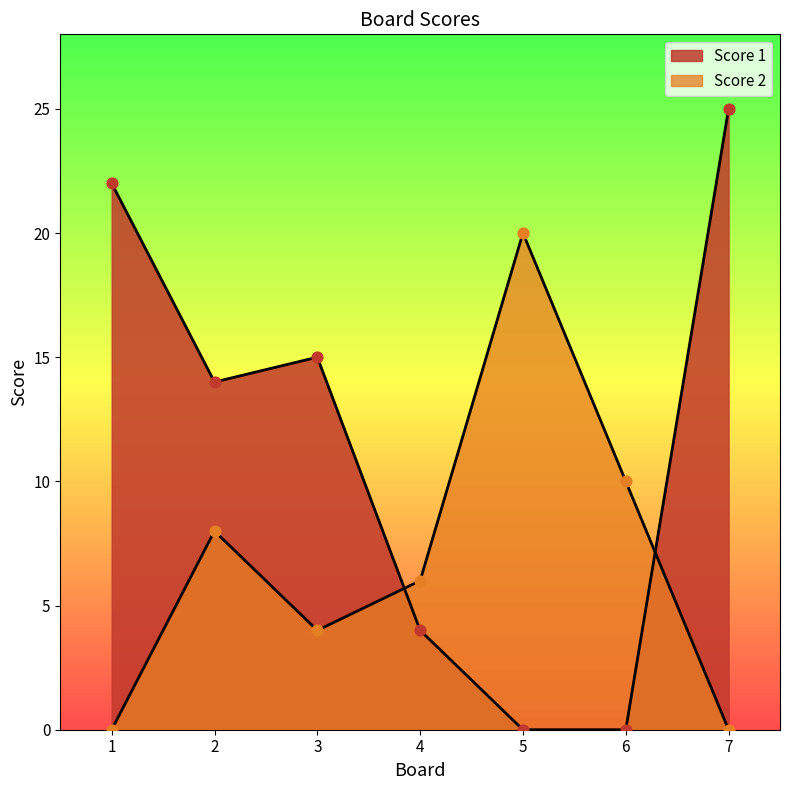

Which series has the largest Y range (max minus min)?

Score 1